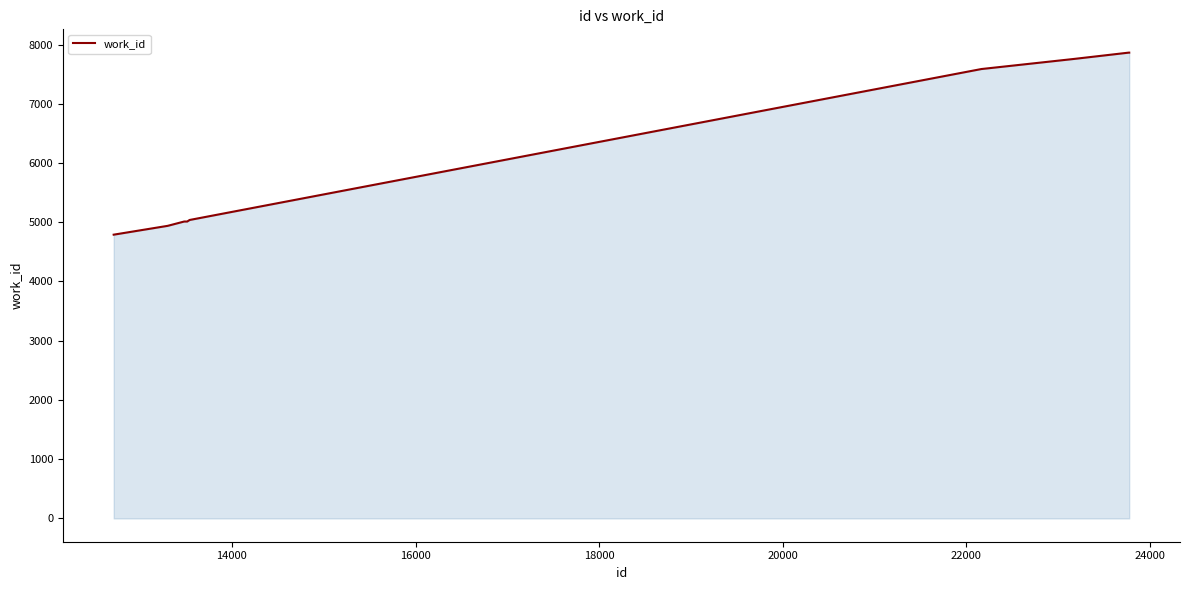

What is the minimum value shown in the chart?

4790